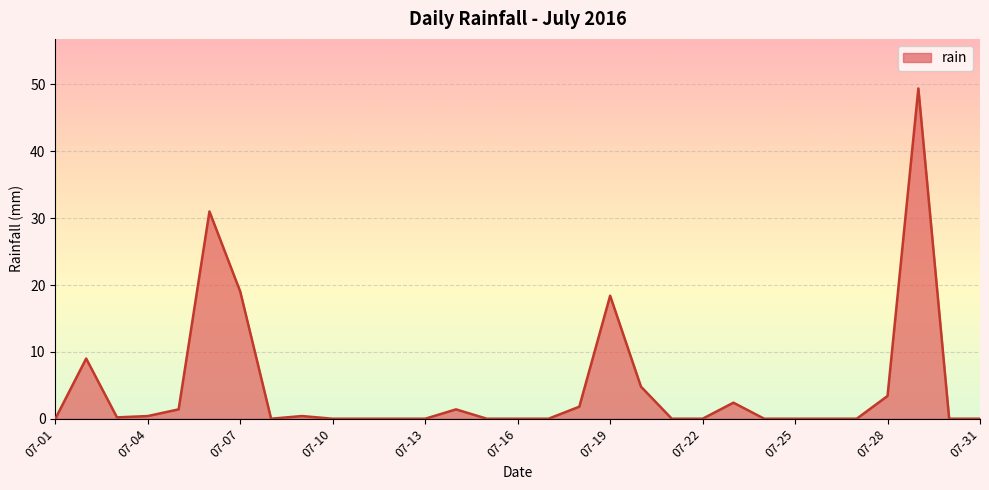

How many categories are shown in the chart?

31